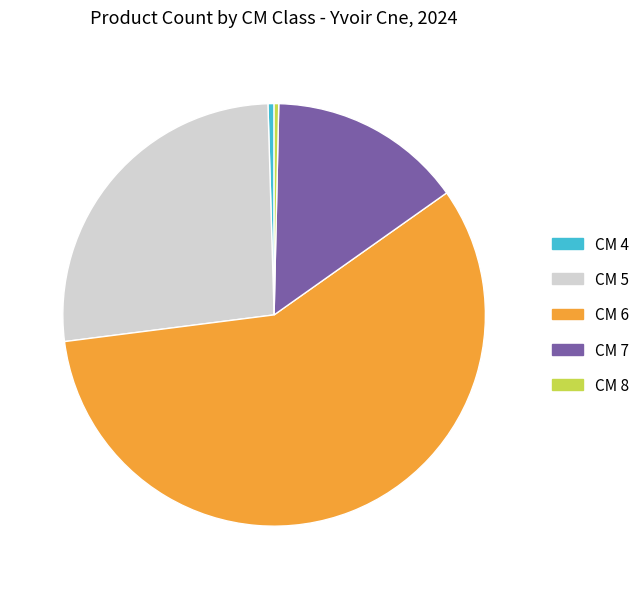

Combined, do CM 4 and CM 8 account for over 50%?

No